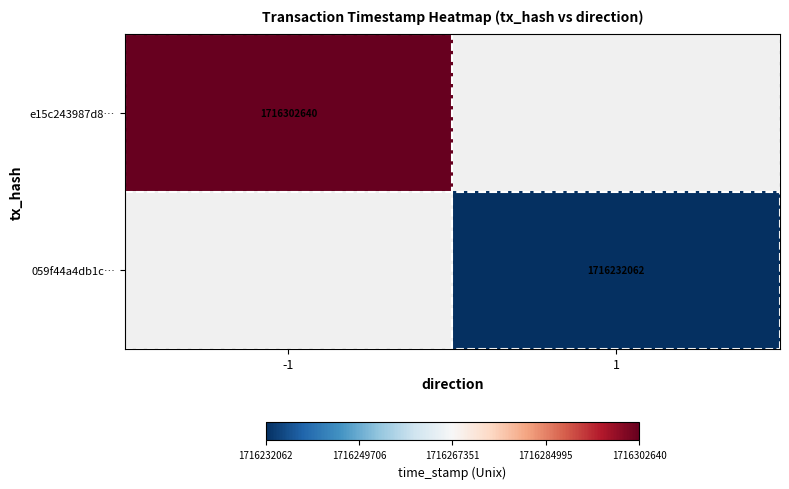

The value of e15c243987d8… at -1 is 566327573. True or false?

False